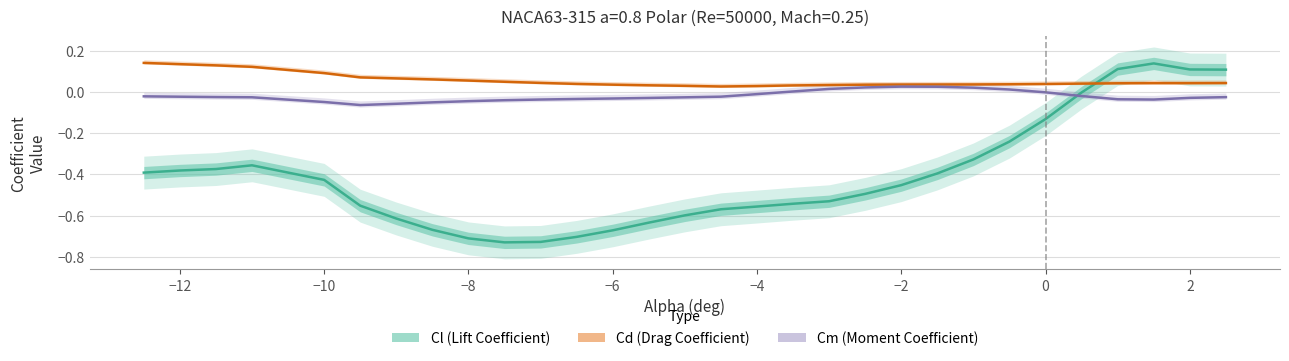

How many negative values does the Cm (Moment Coefficient) series have?

23